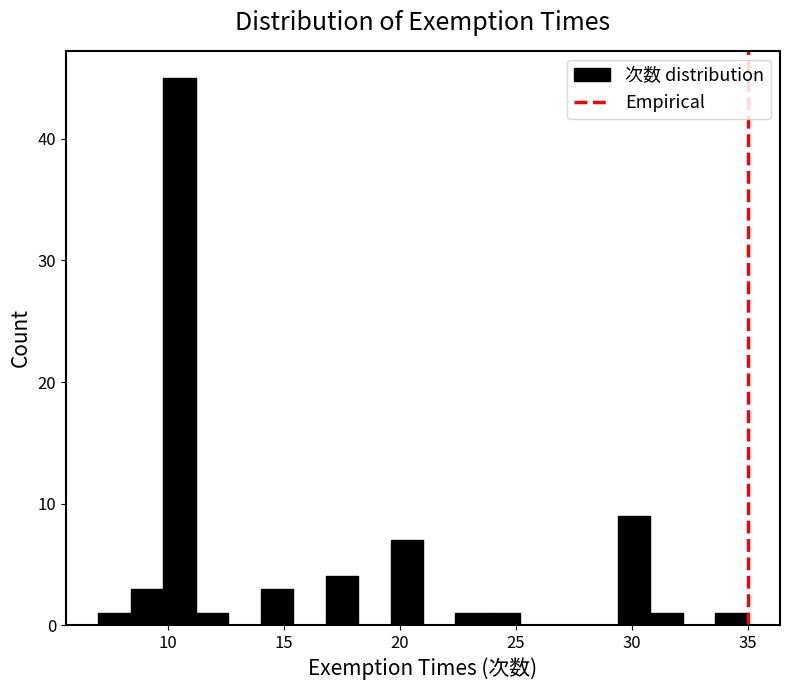

Read against the x-axis, roughly where is the centre of the tallest bar?

10.5